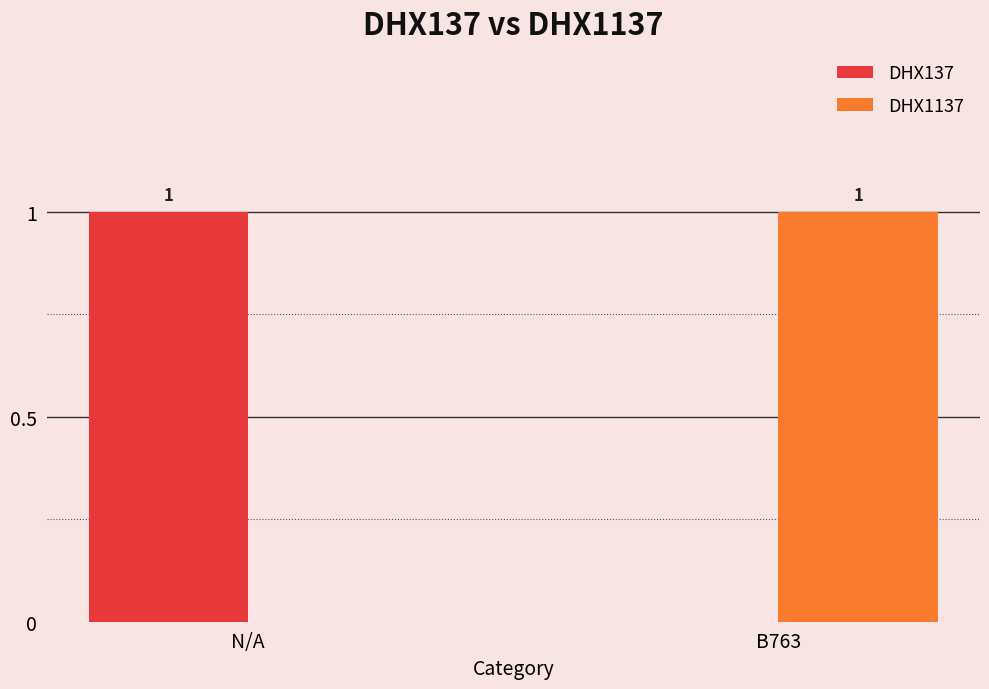

Is the value of DHX1137 at B763 greater than the value of DHX137 at B763?

Yes